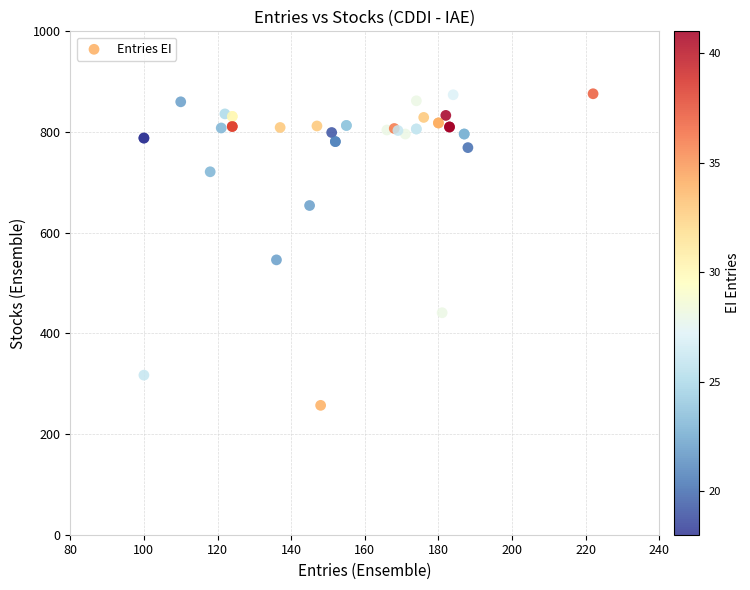

What Y value in the scatter plot is closest to 566?

546